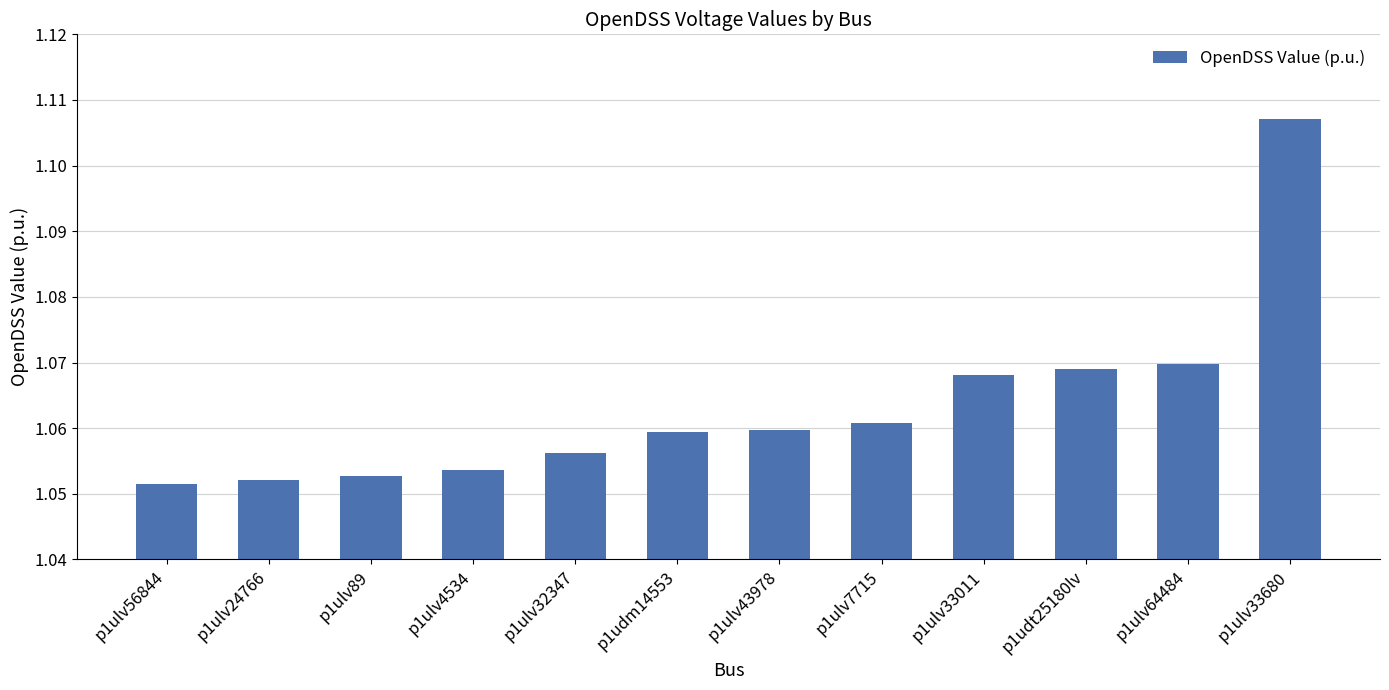

Which has a higher value, p1ulv64484 or p1ulv7715?

p1ulv64484